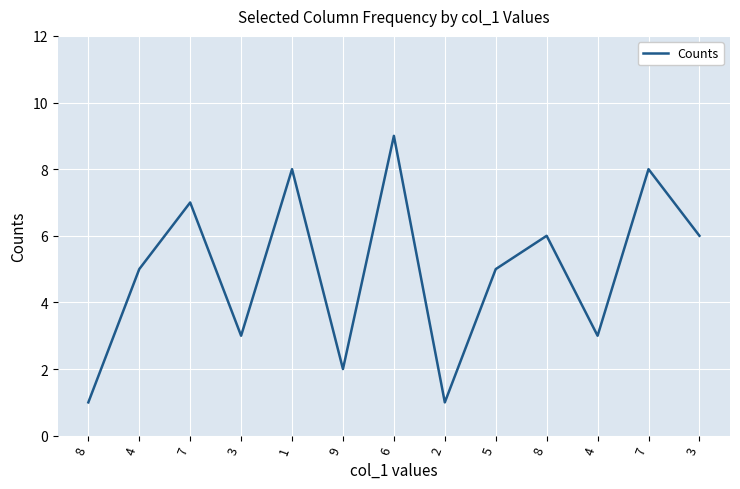

Rank the categories by value from lowest to highest.

8, 2, 9, 3, 4, 4, 5, 8, 3, 7, 1, 7, 6